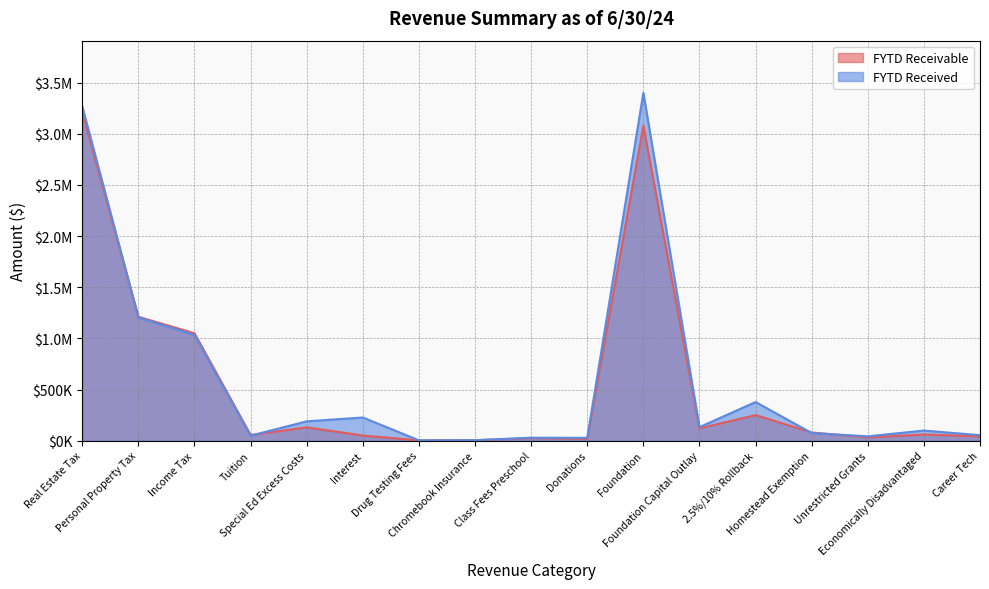

Which has a higher value, Chromebook Insurance or Real Estate Tax?

Real Estate Tax